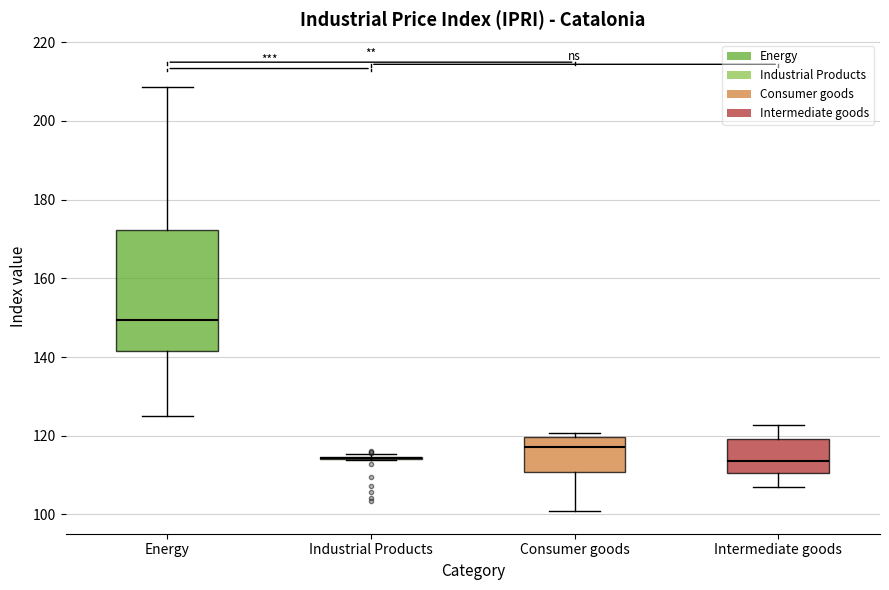

Which box is the tallest, from its lower edge to its upper edge?

Energy